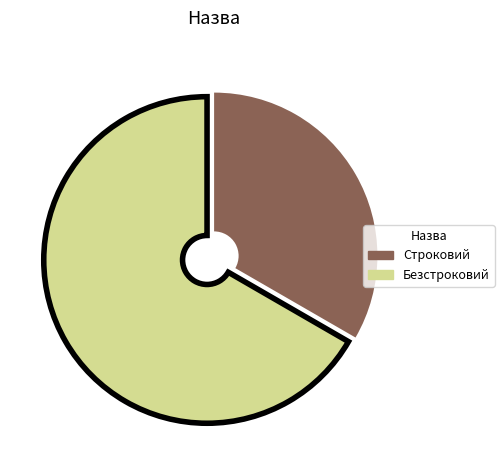

Is the sum of Строковий and Безстроковий greater than half?

Yes